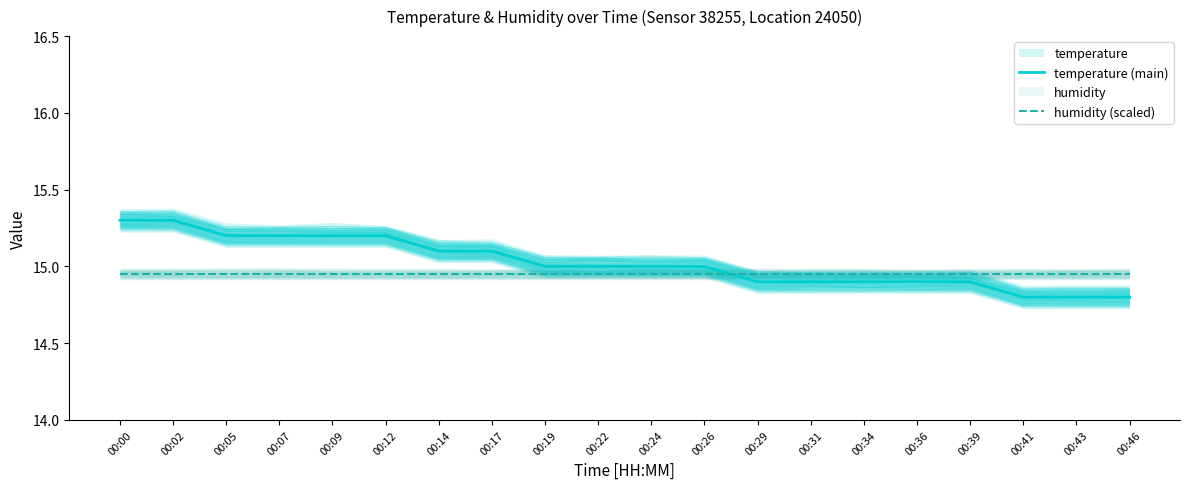

At 00:43, list the series in order from smallest to largest.

temperature (main), humidity (scaled)